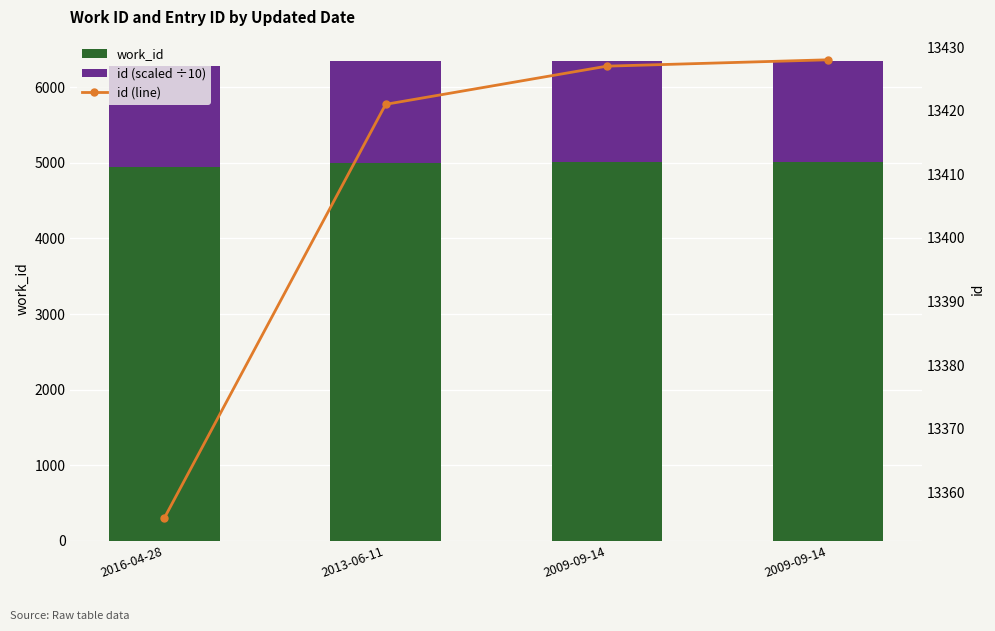

Which has a higher value, 2016-04-28 or 2013-06-11?

2013-06-11